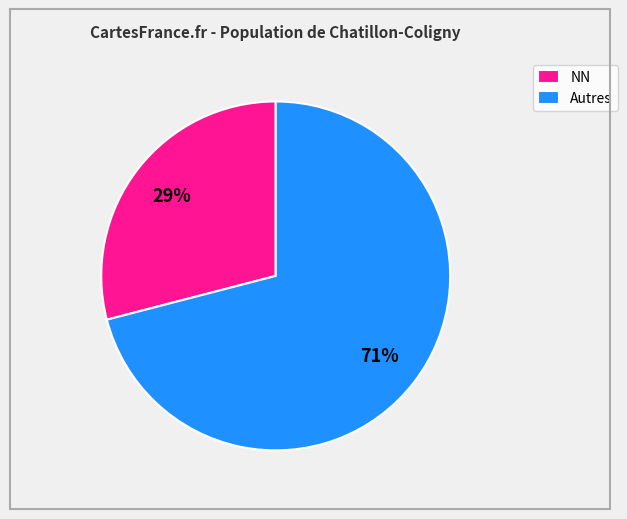

Combined, do NN and Autres account for over 50%?

Yes